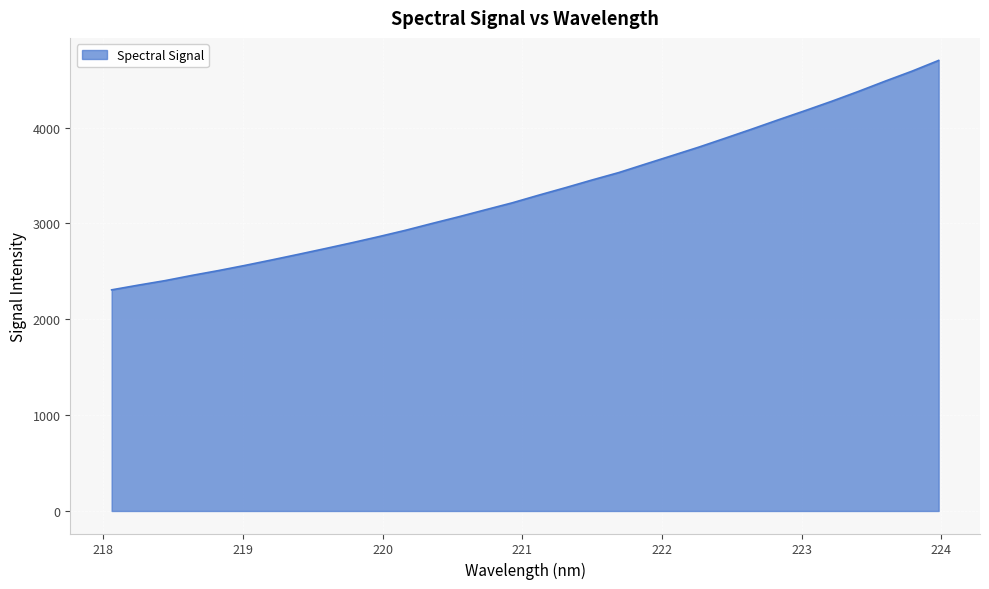

What is the minimum value shown in the chart?

2306.5